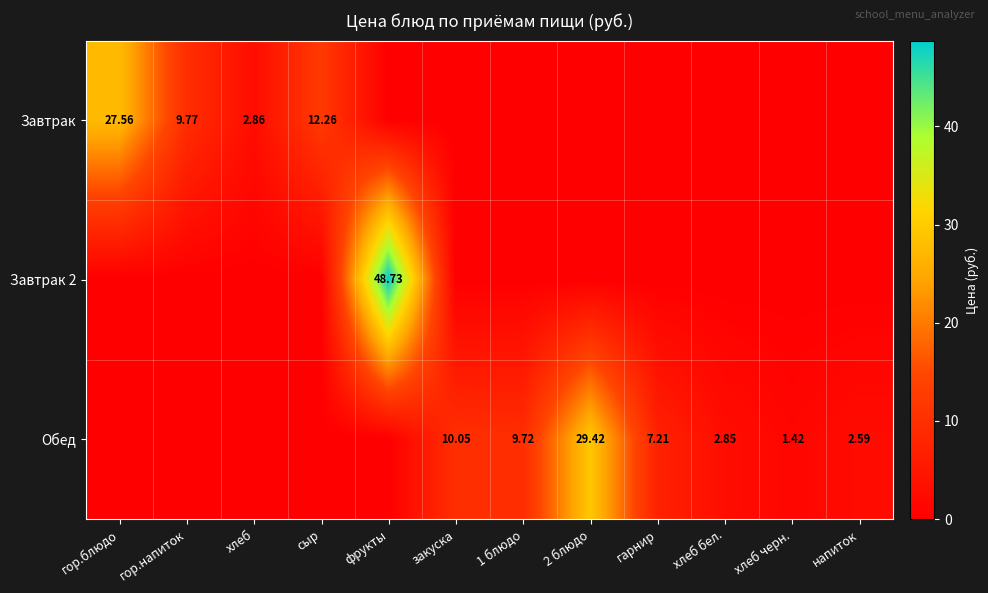

List the series in order of their overall mean, highest first.

Обед, Завтрак, Завтрак 2